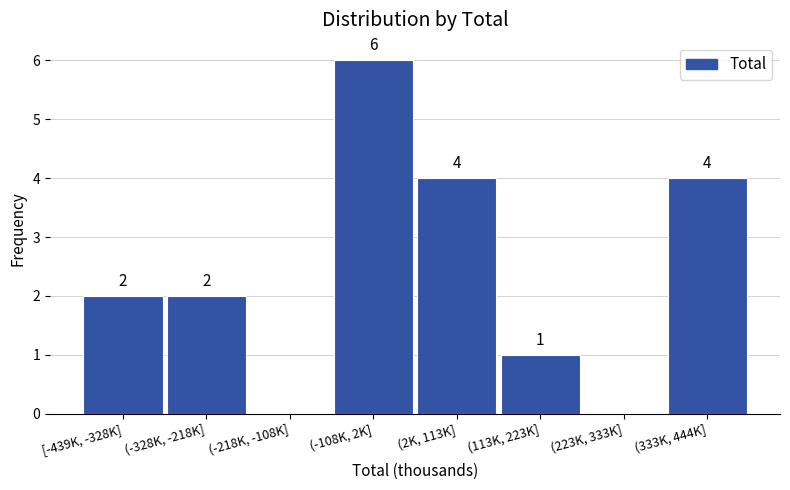

Reading left to right, list all the values displayed in this chart.

[-439K, -328K]=2	(-328K, -218K]=2	(-218K, -108K]=0	(-108K, 2K]=6	(2K, 113K]=4	(113K, 223K]=1	(223K, 333K]=0	(333K, 444K]=4